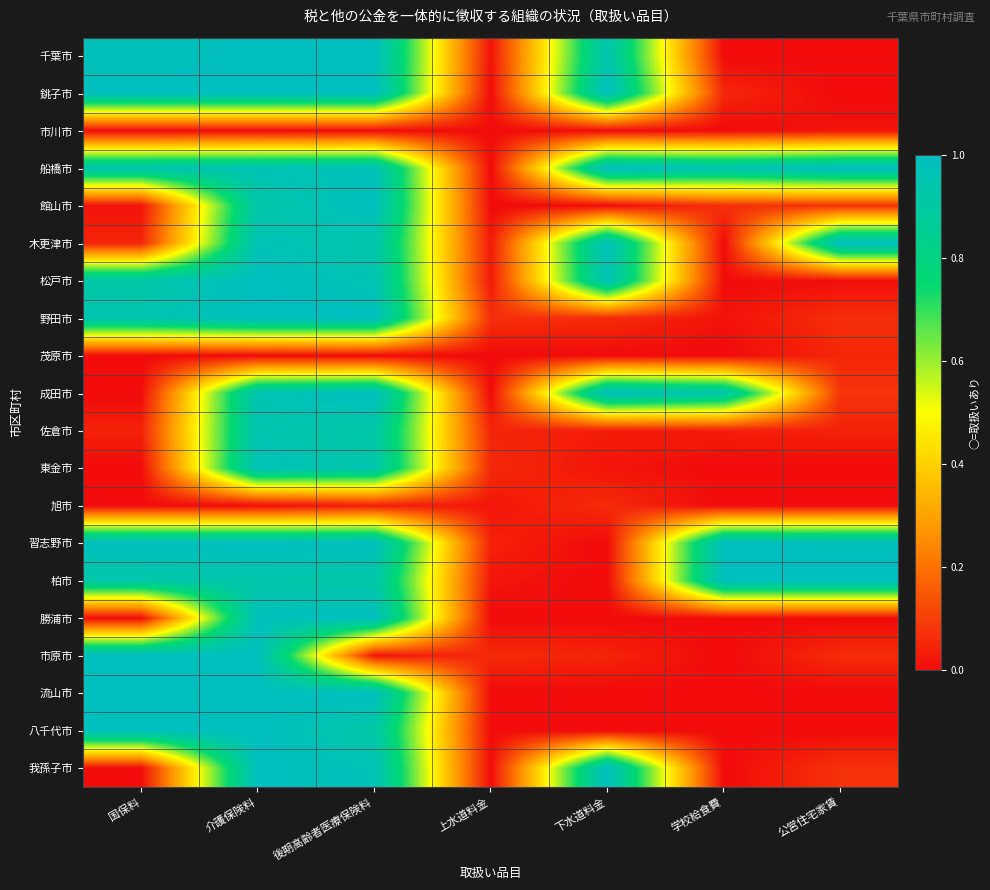

How many series are shown in this chart?

20